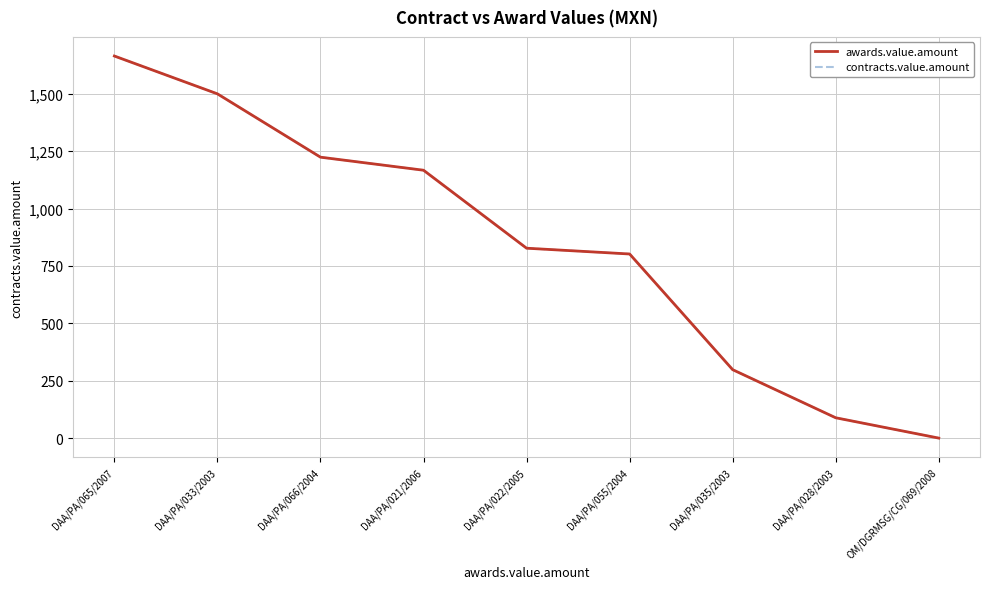

What is the average value of the awards.value.amount series?

841.3